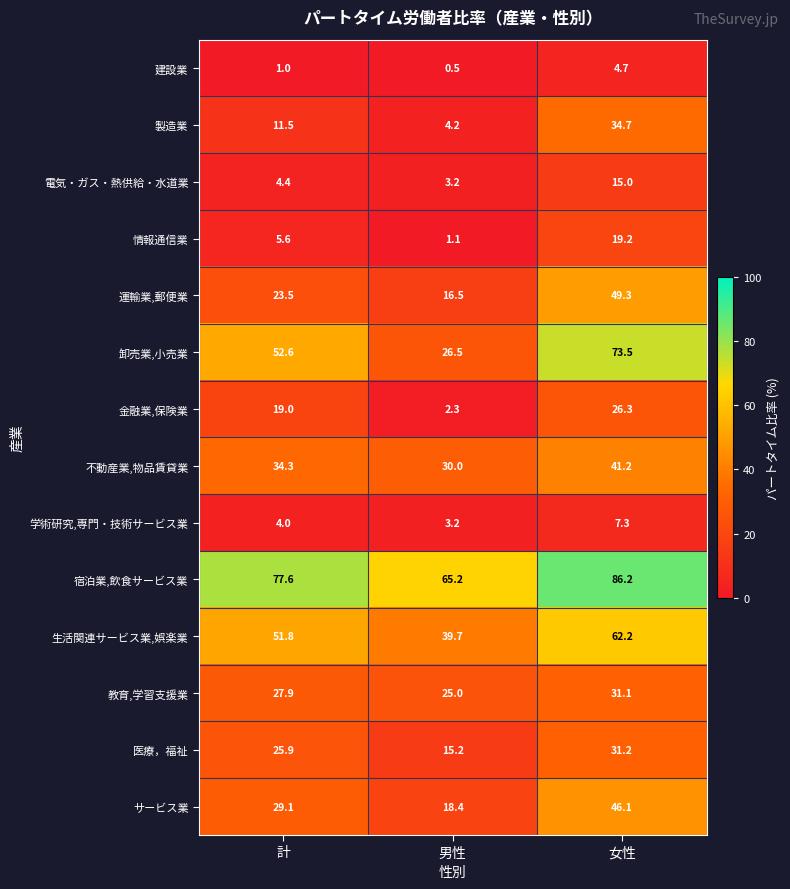

What is the greatest value displayed?

86.2